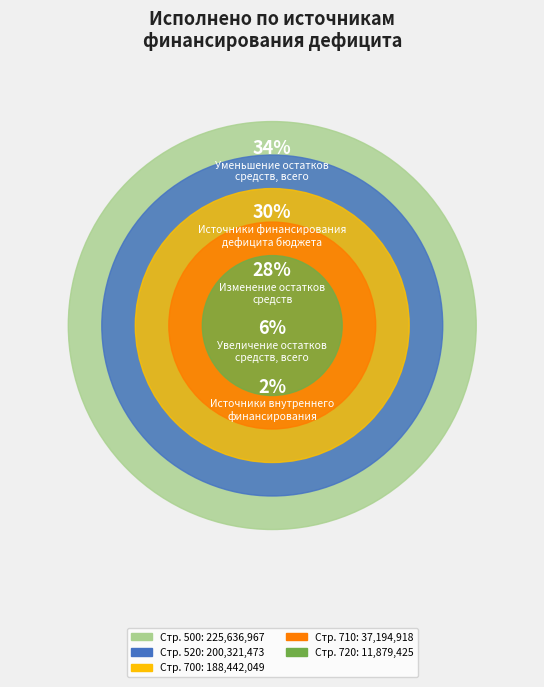

Is 700 the majority of the pie?

No